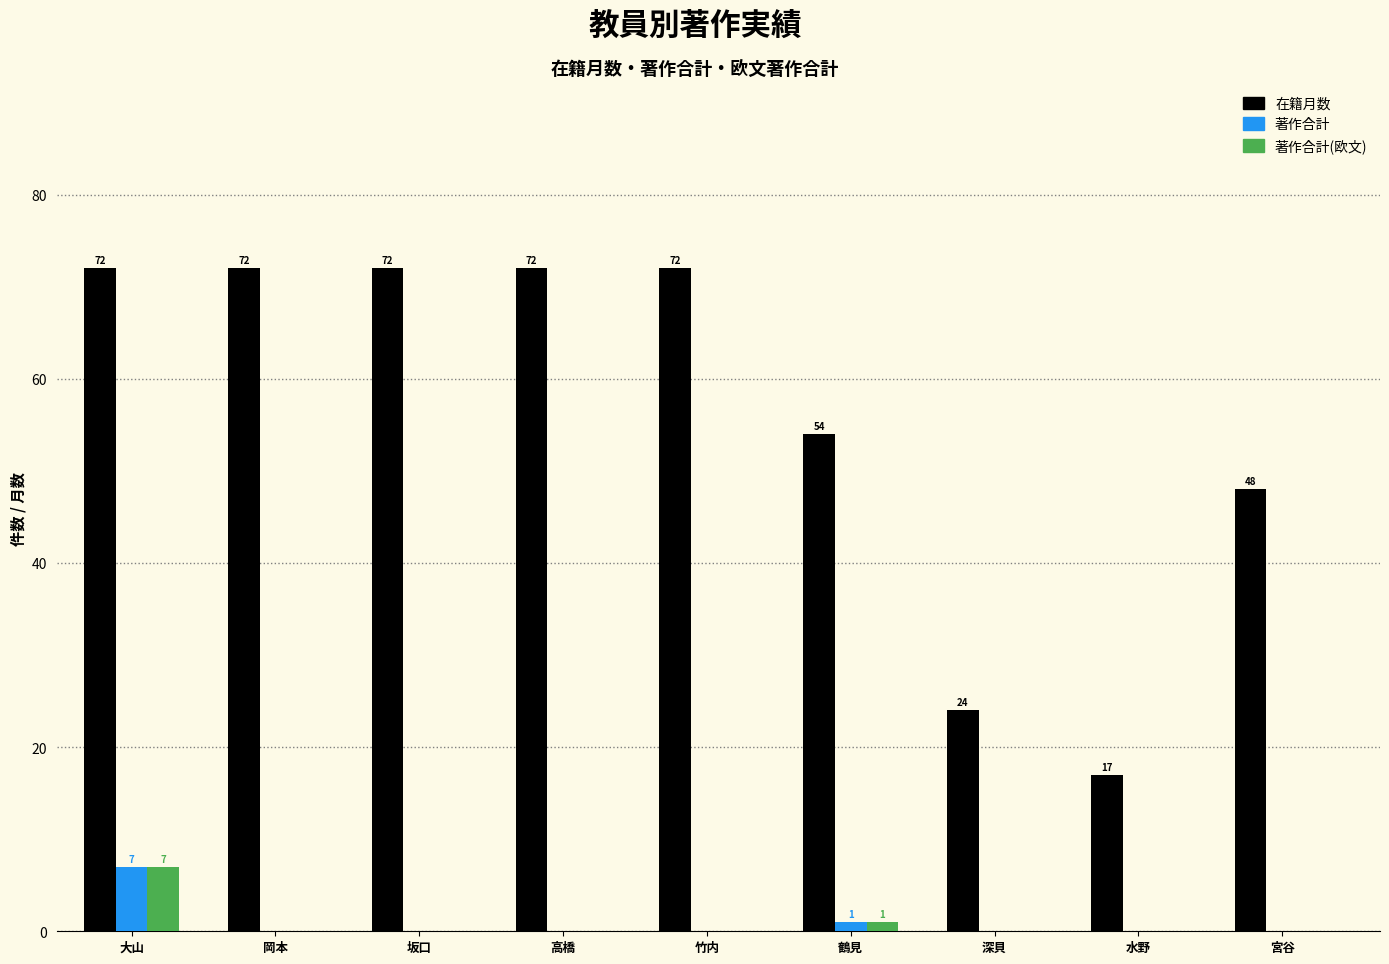

Is the value of 在籍月数 at 岡本 greater than the value of 著作合計(欧文) at 坂口?

Yes